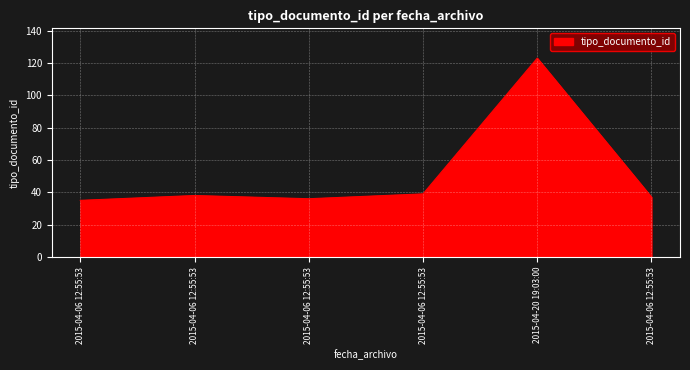

Does the chart have visible grid lines?

Yes